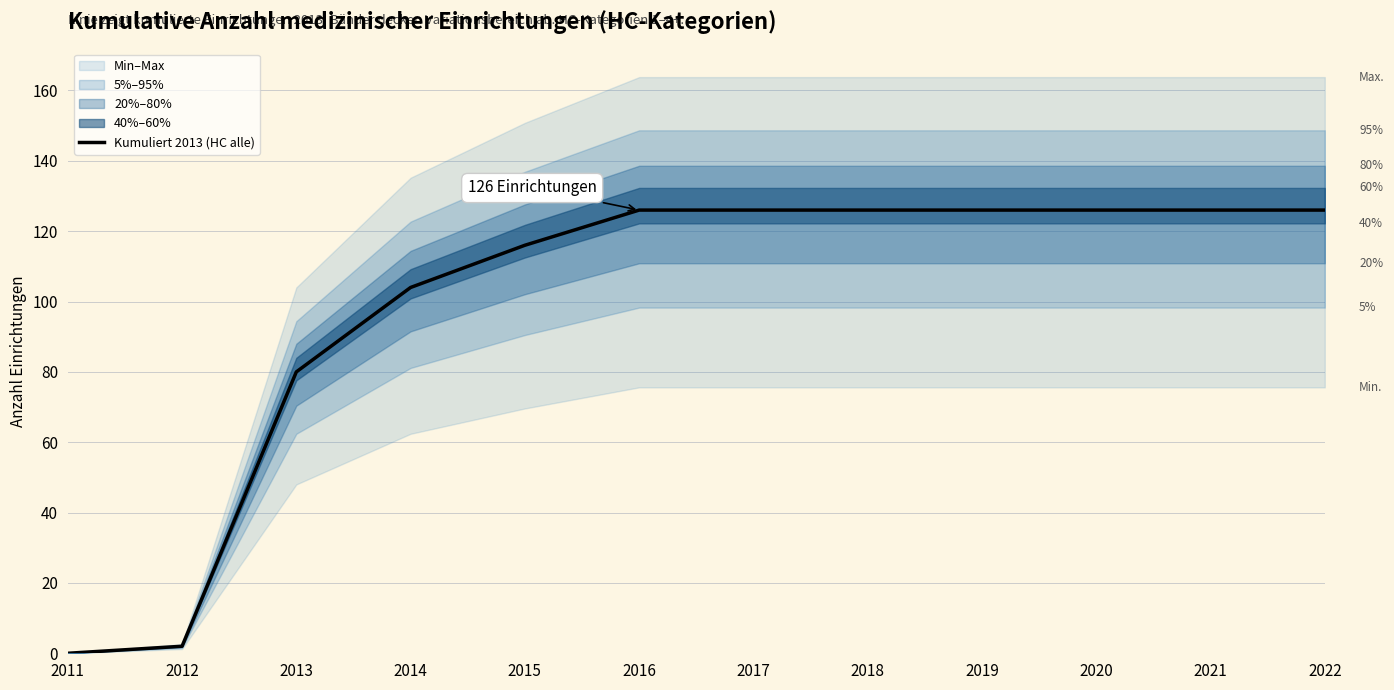

Does the chart have visible grid lines?

Yes